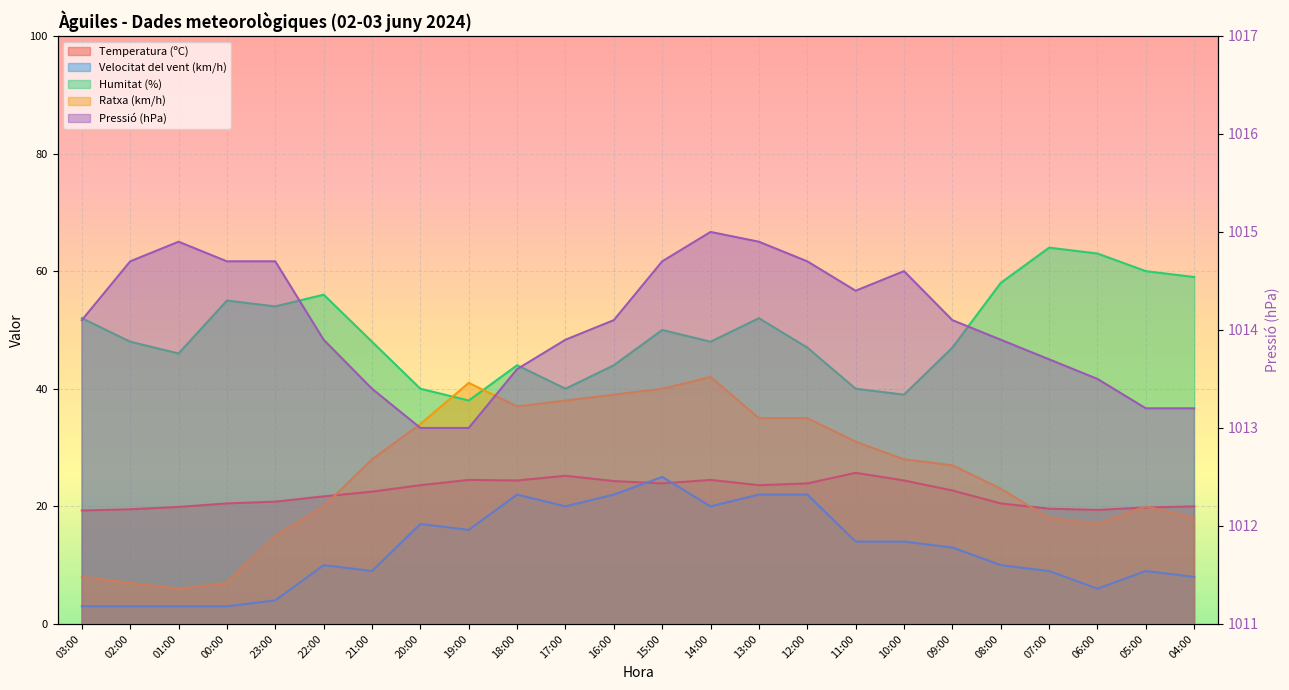

Reading left to right, list all the values displayed in this chart.

Temperatura (ºC): 19.3	19.5	19.9	20.5	20.8	21.7	22.5	23.6	24.5	24.4	25.2	24.3	23.9	24.5	23.6	23.9	25.7	24.4	22.7	20.5	19.6	19.4	19.8	20.0
Velocitat del vent (km/h): 3.0	3.0	3.0	3.0	4.0	10.0	9.0	17.0	16.0	22.0	20.0	22.0	25.0	20.0	22.0	22.0	14.0	14.0	13.0	10.0	9.0	6.0	9.0	8.0
Humitat (%): 52.0	48.0	46.0	55.0	54.0	56.0	48.0	40.0	38.0	44.0	40.0	44.0	50.0	48.0	52.0	47.0	40.0	39.0	47.0	58.0	64.0	63.0	60.0	59.0
Pressió (hPa): 1014.1	1014.7	1014.9	1014.7	1014.7	1013.9	1013.4	1013.0	1013.0	1013.6	1013.9	1014.1	1014.7	1015.0	1014.9	1014.7	1014.4	1014.6	1014.1	1013.9	1013.7	1013.5	1013.2	1013.2
Ratxa (km/h): 8.0	7.0	6.0	7.0	15.0	20.0	28.0	34.0	41.0	37.0	38.0	39.0	40.0	42.0	35.0	35.0	31.0	28.0	27.0	23.0	18.0	17.0	20.0	18.0